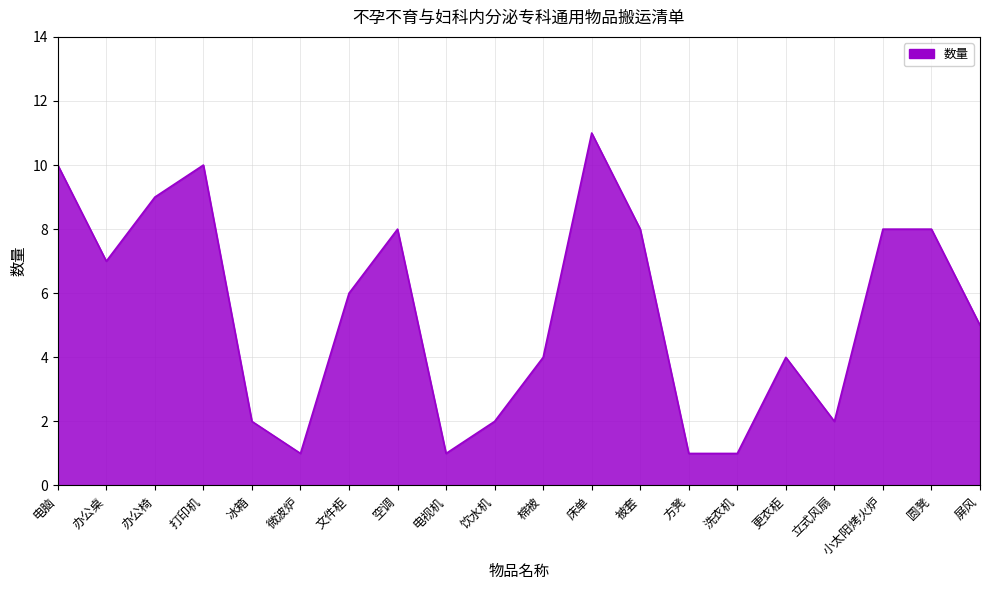

What is the difference between the values at 洗衣机 and 打印机?

9